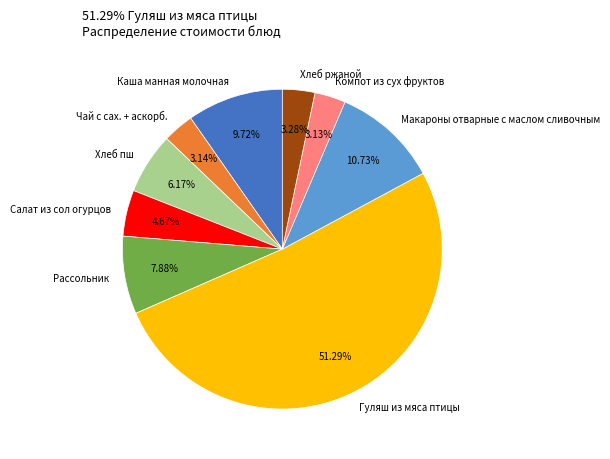

How many segments does this pie chart have?

9